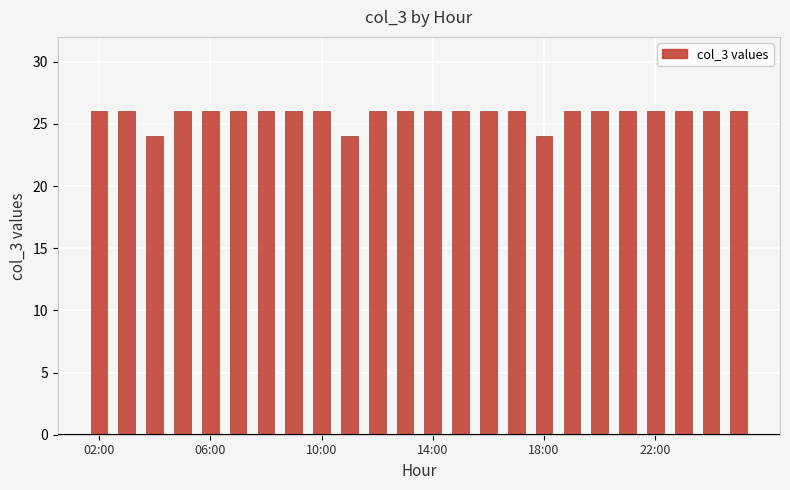

What is the average value?

26